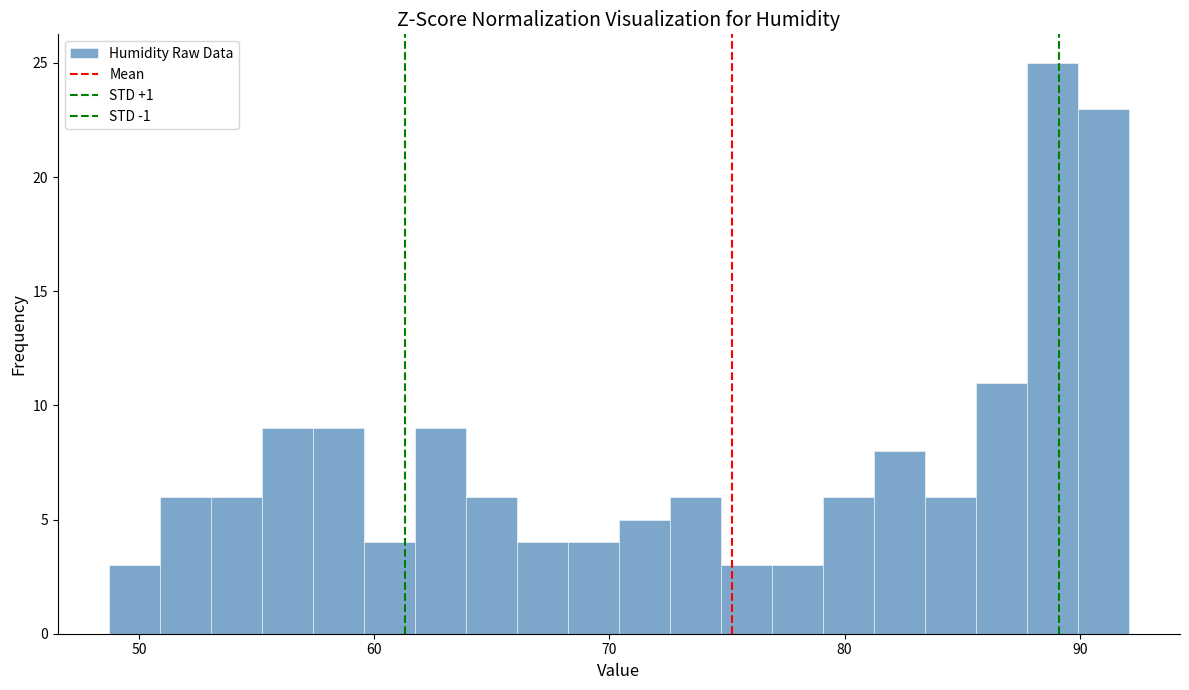

Around what value on the x-axis is the tallest bar? Give the approximate position of its centre, as read against the axis.

89